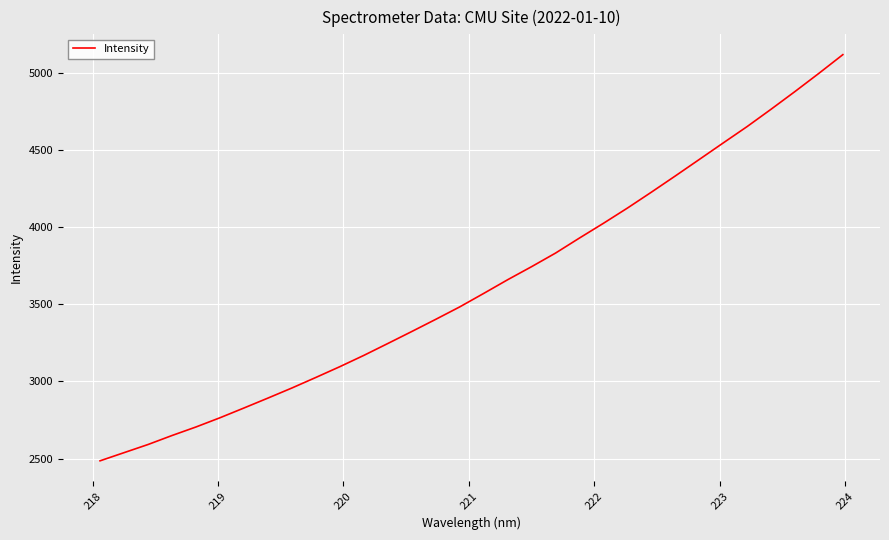

What is the minimum value shown in the chart?

2485.3